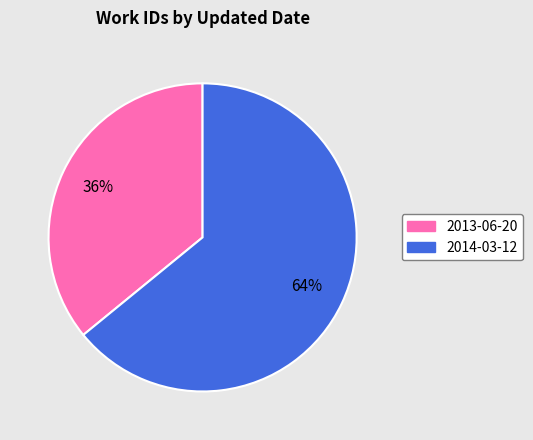

Do 2013-06-20 and 2014-03-12 together represent more than half of the pie?

Yes